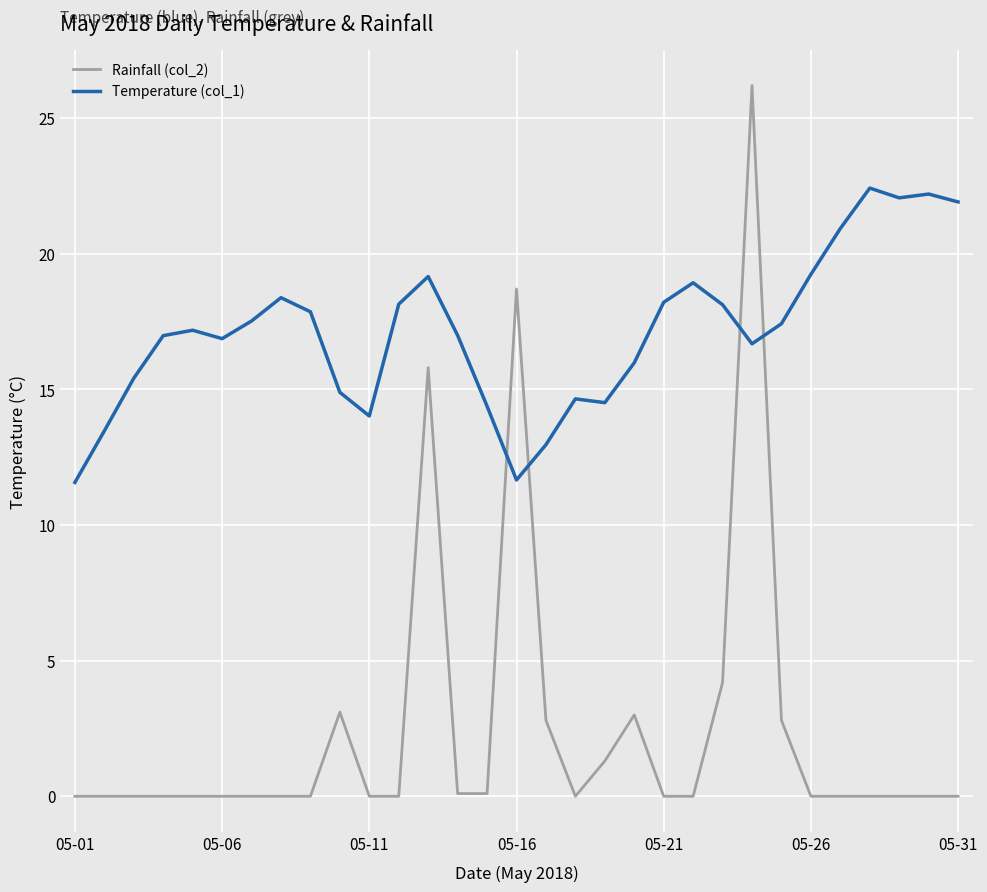

How many distinct data groups are displayed?

2